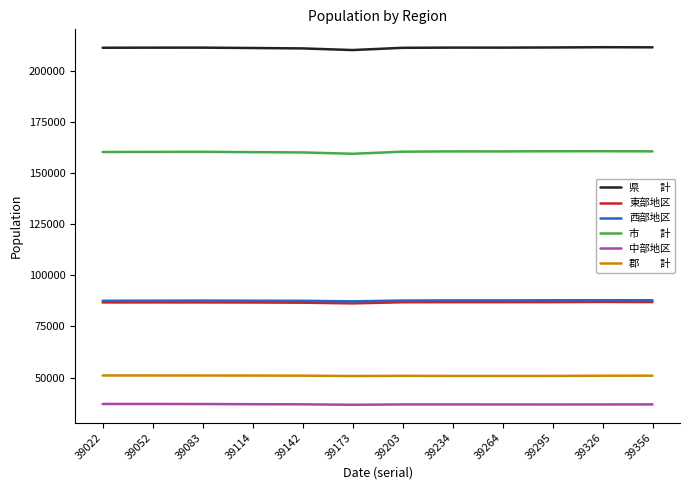

What is the greatest value displayed?

211704